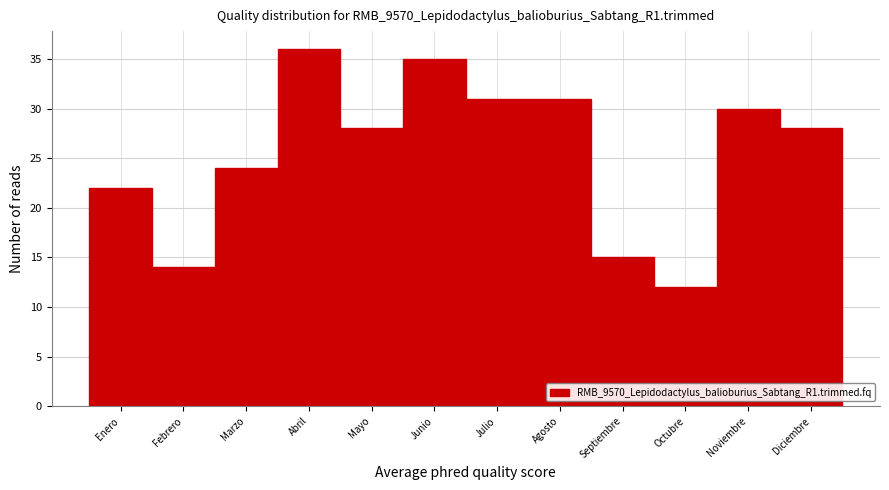

Reading left to right, what are all the values shown in this chart?

Enero=22	Febrero=14	Marzo=24	Abril=36	Mayo=28	Junio=35	Julio=31	Agosto=31	Septiembre=15	Octubre=12	Noviembre=30	Diciembre=28